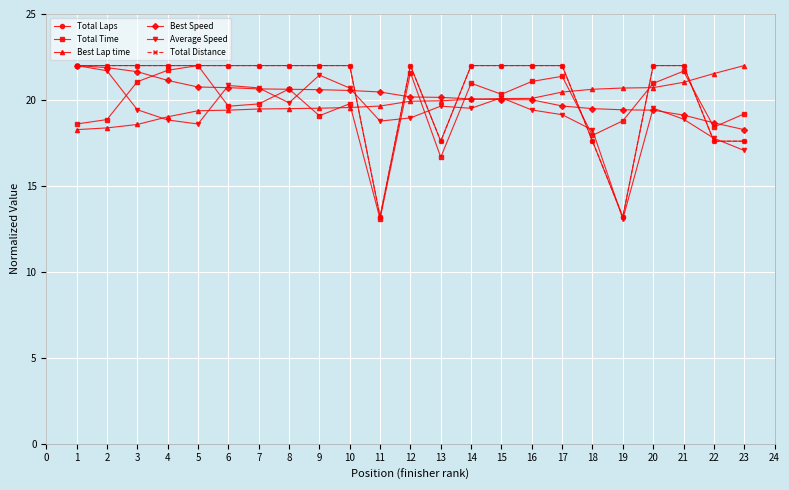

At which label is Total Time closest to 17?

13